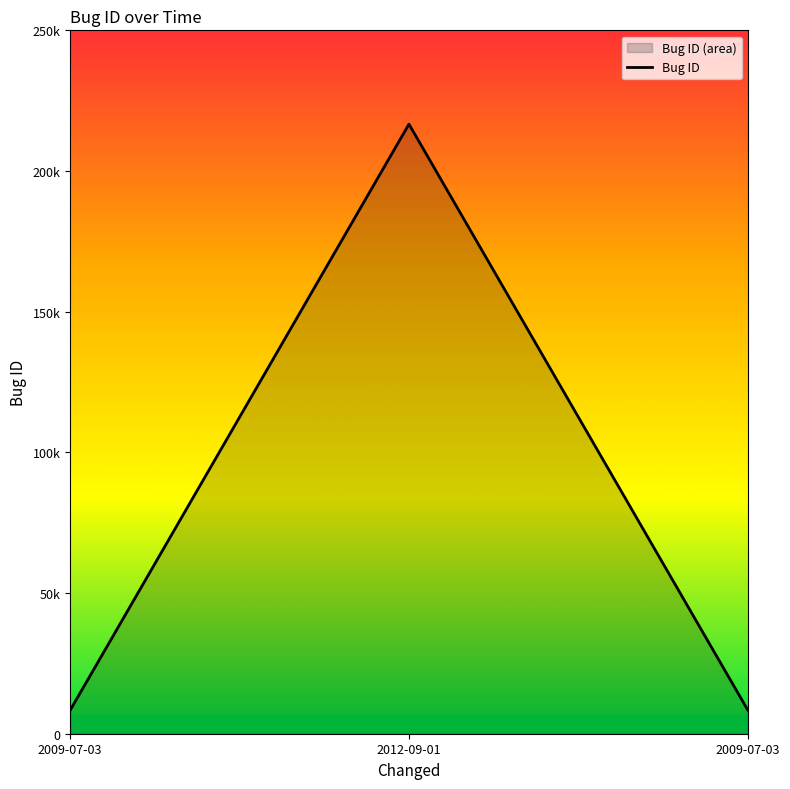

Does the chart display data point markers on the line(s)?

No